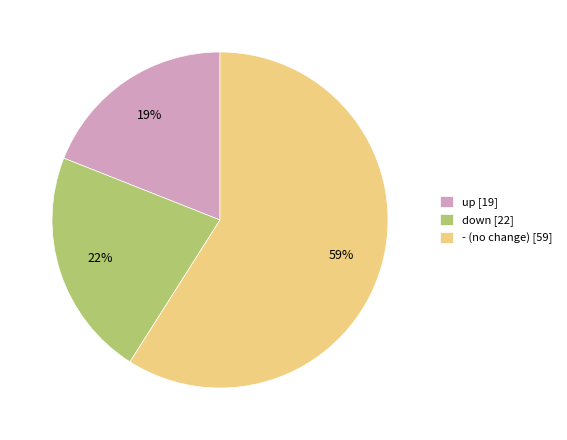

Which category has the biggest portion of the pie?

-